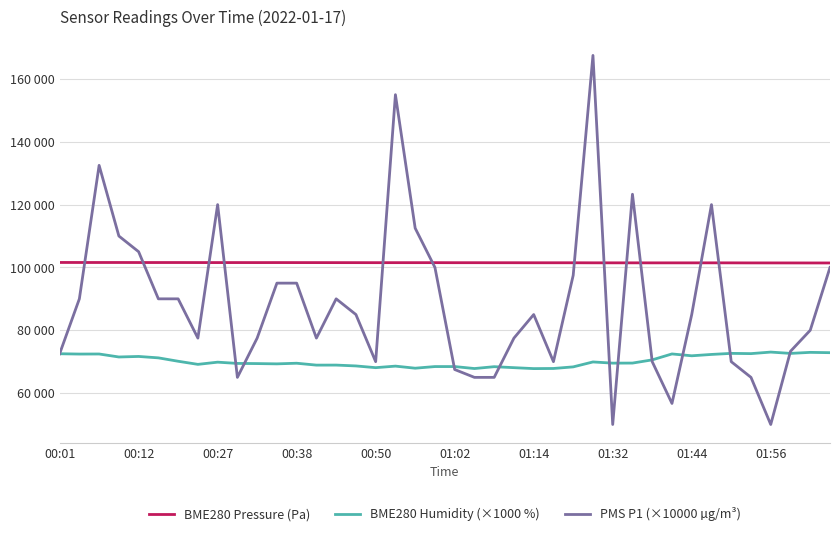

How many interior local valleys does the PMS P1 (×10000 µg/m³) series have?

8